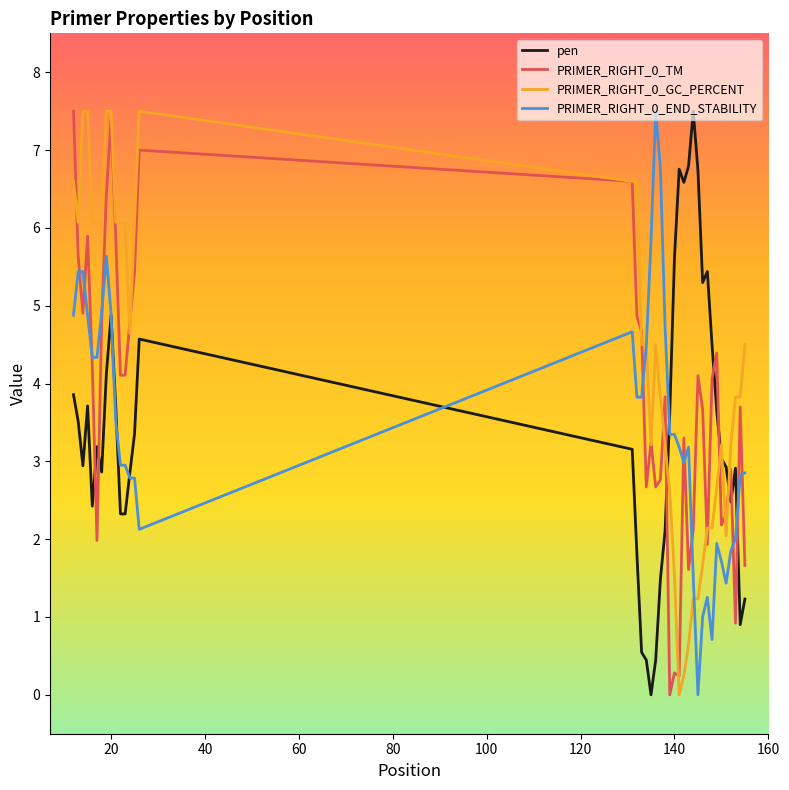

True or false: PRIMER_RIGHT_0_TM and pen cross at least once.

True